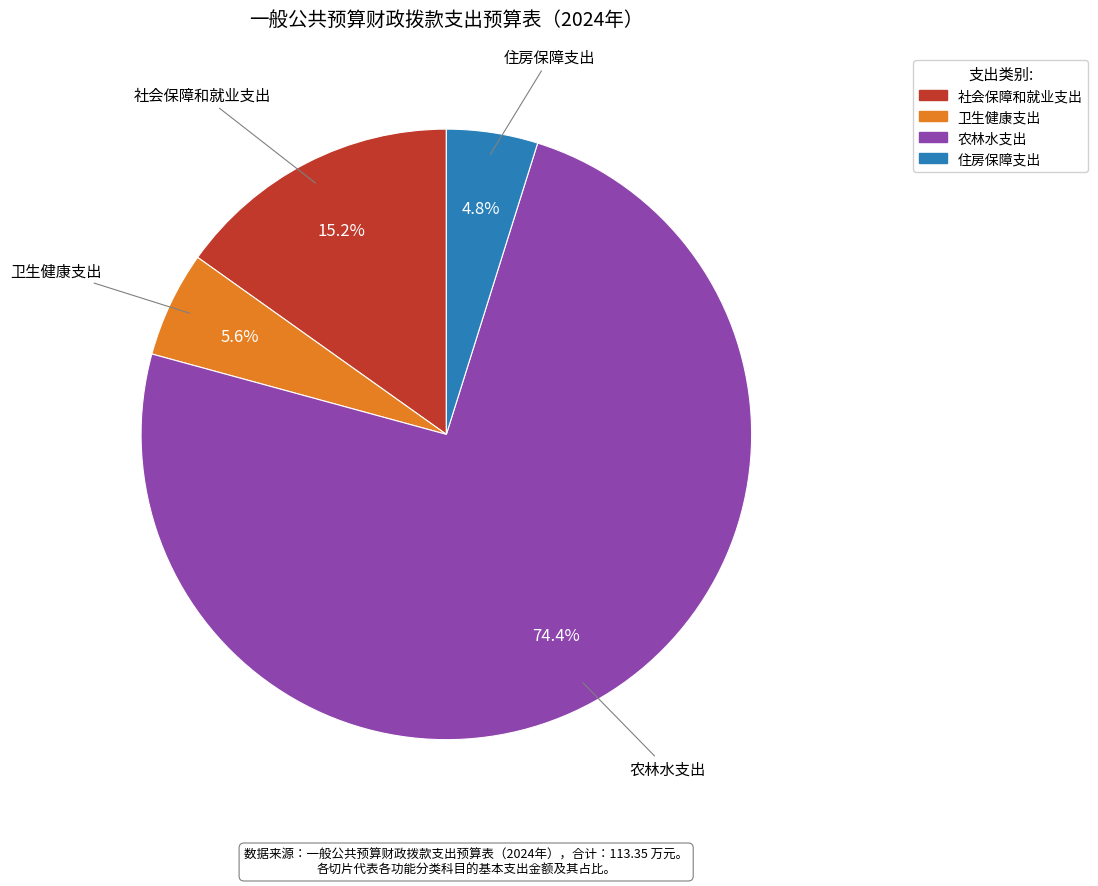

Rank the categories by value from highest to lowest.

农林水支出, 社会保障和就业支出, 卫生健康支出, 住房保障支出